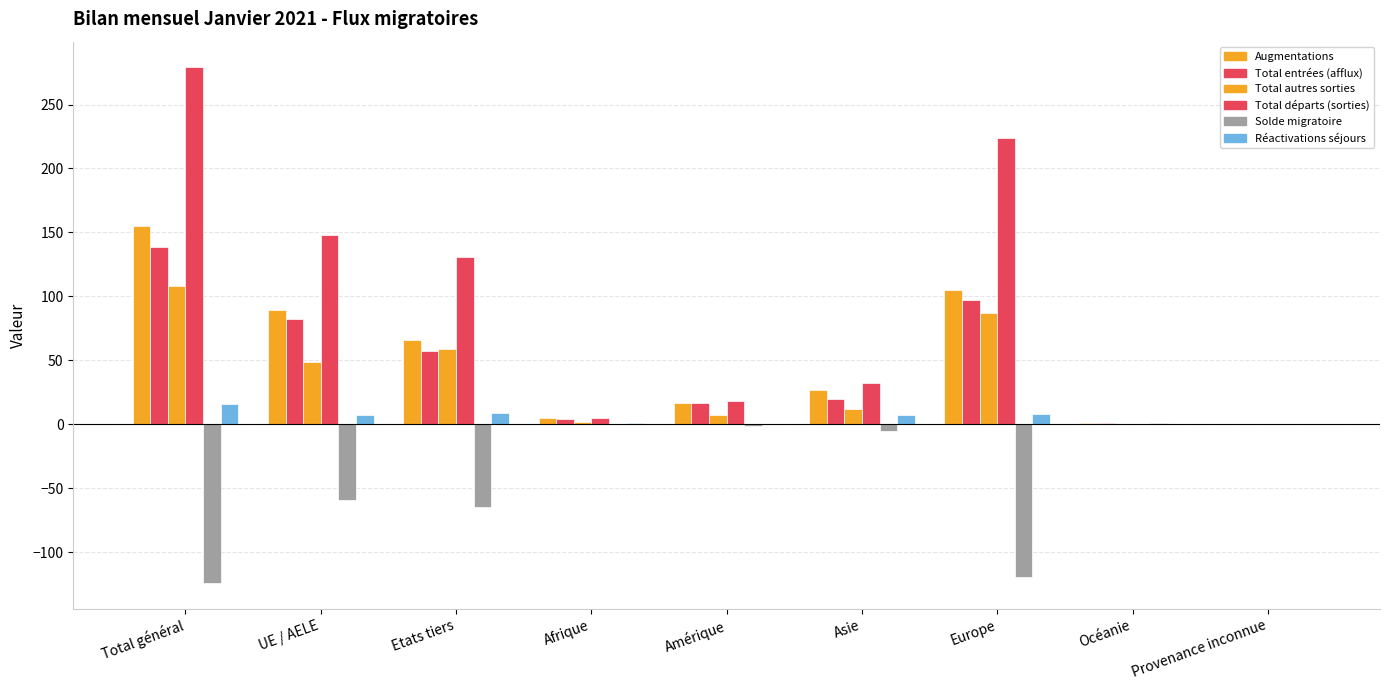

What is the maximum value shown in the chart?

279